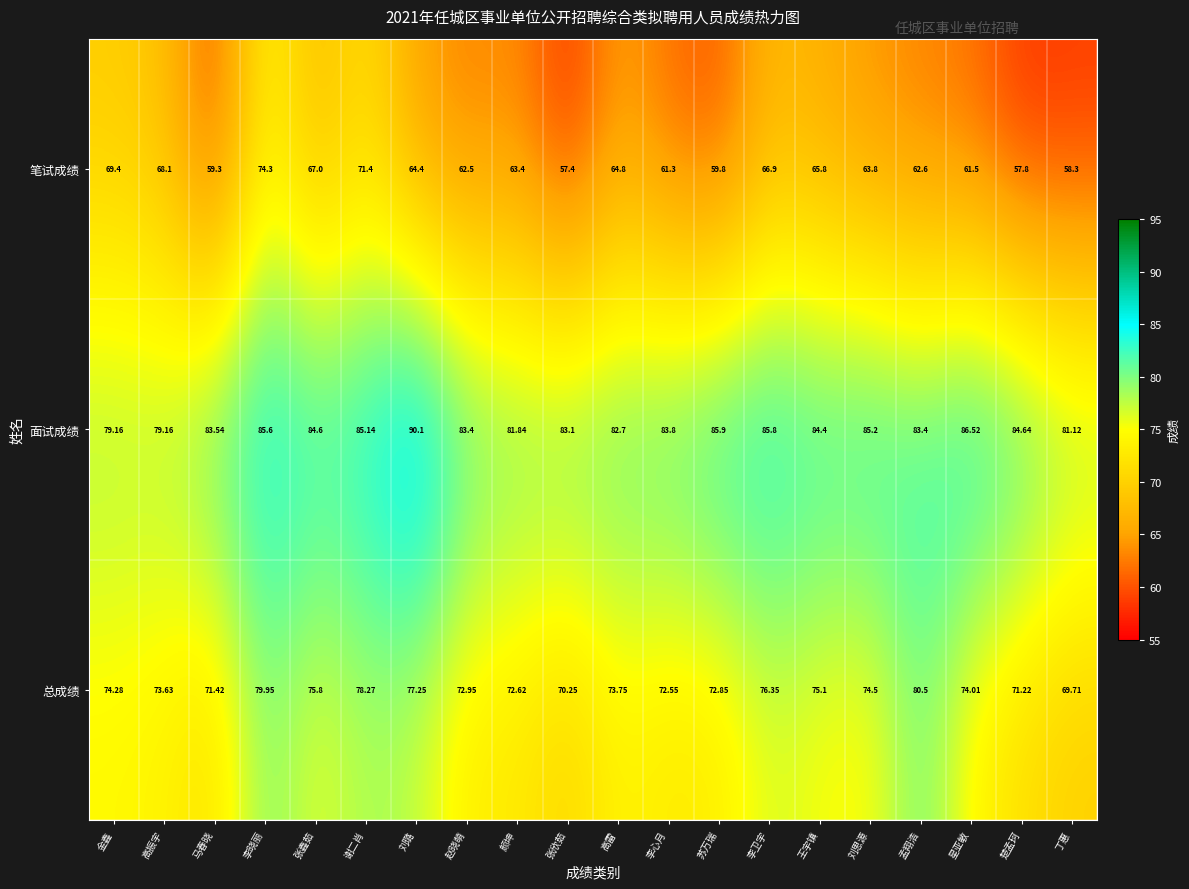

Between 李晓丽 and 楚孟珂, which series saw the biggest shift?

笔试成绩